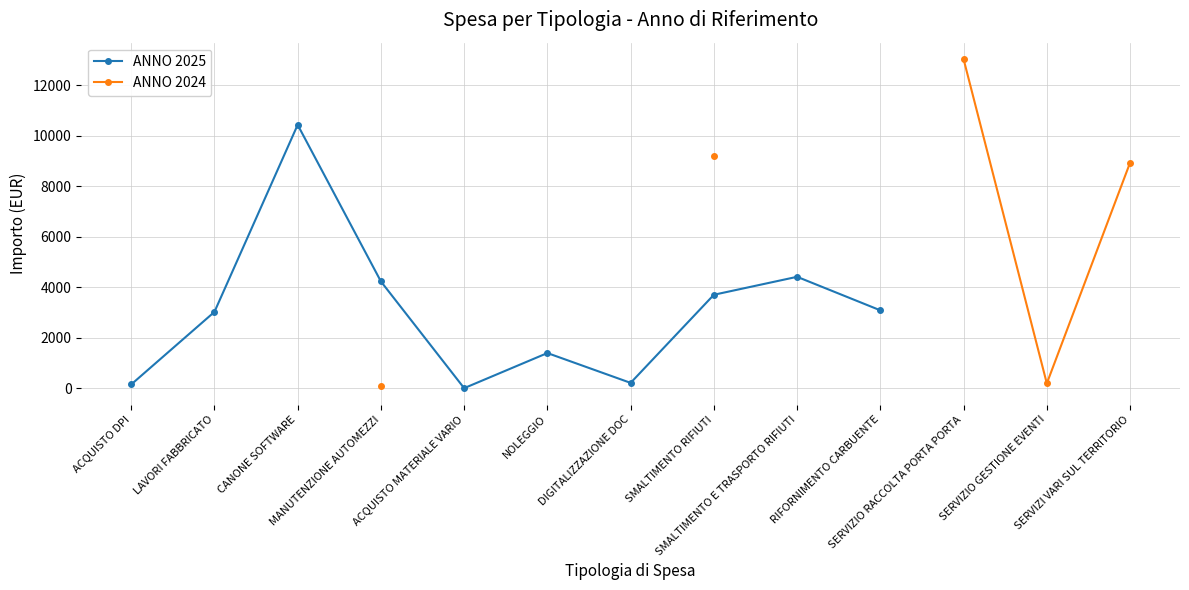

True or false: ANNO 2025 has a value of 227.1 at ACQUISTO DPI.

False